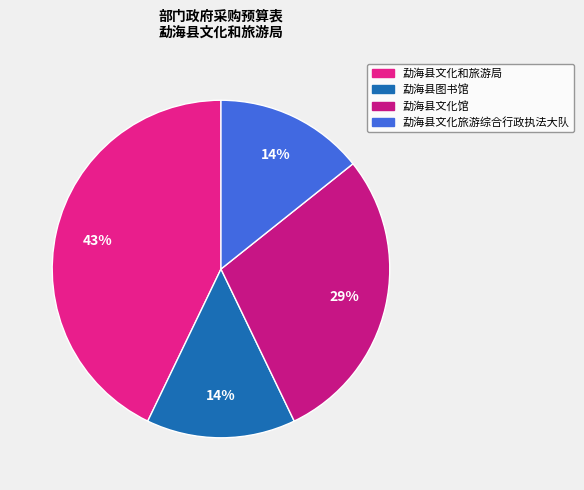

The 勐海县文化和旅游局 slice represents 32% of the pie. True or false?

False